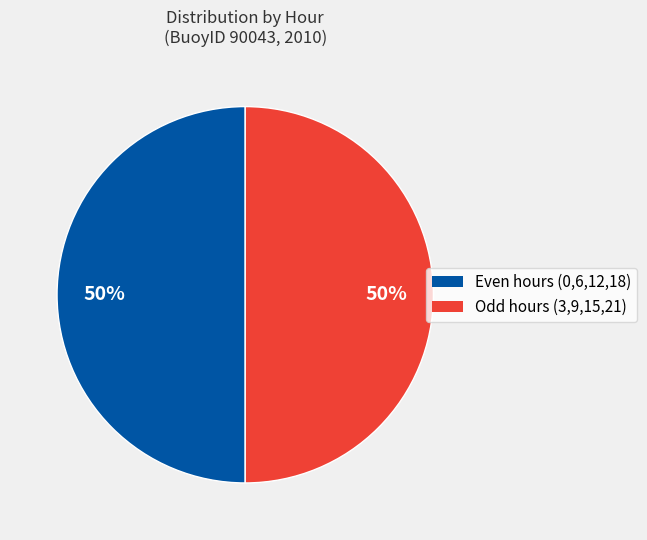

To the nearest percent, what is the difference between the largest and smallest slice percentages?

0%